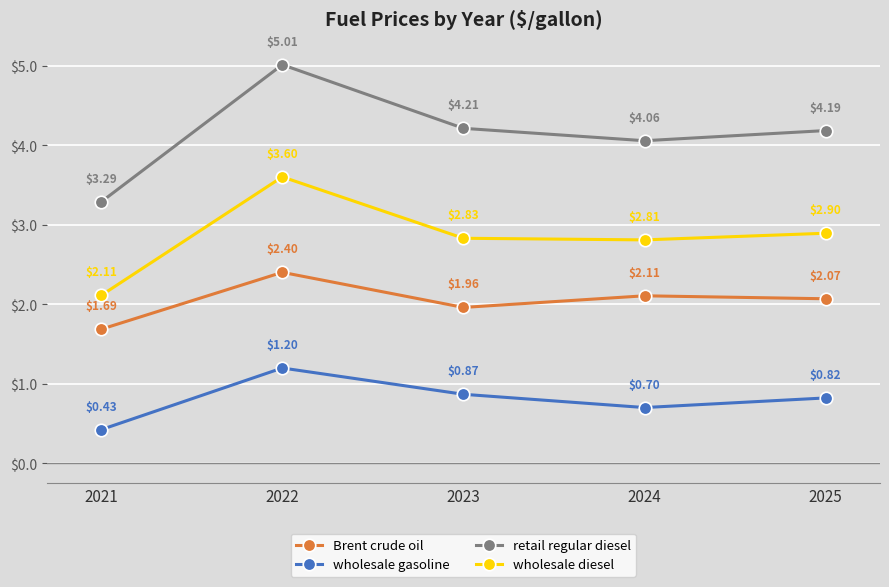

Where is wholesale diesel nearest to the value 2?

2021